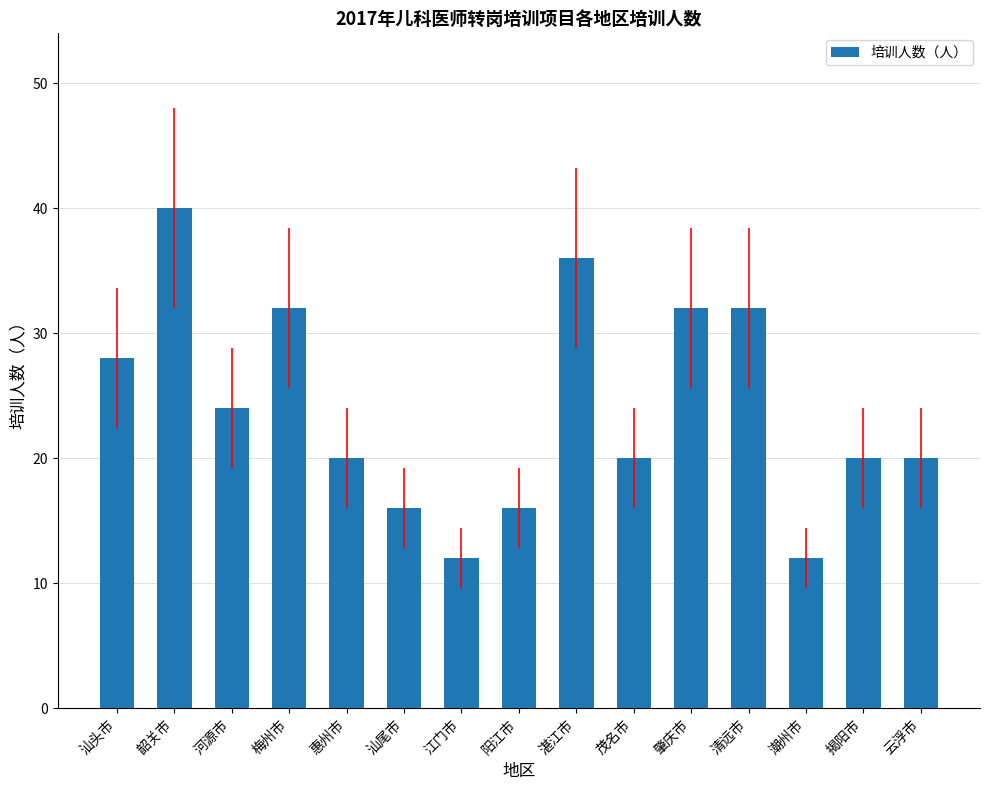

True or false: the data shows 41 at 河源市.

False